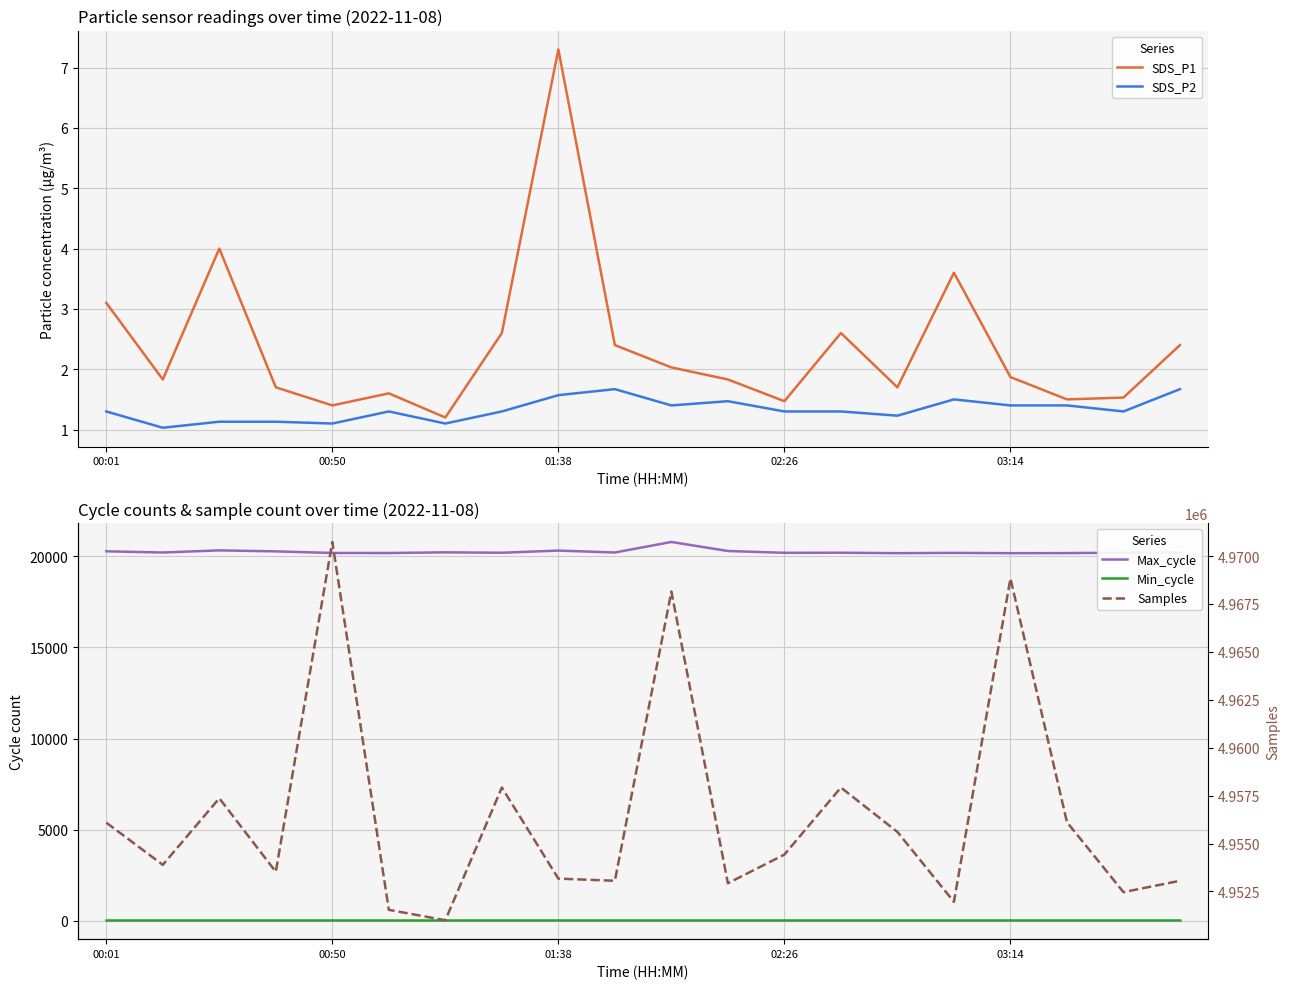

Is the value of Min_cycle at 00:01 greater than the value of Samples at 11?

No